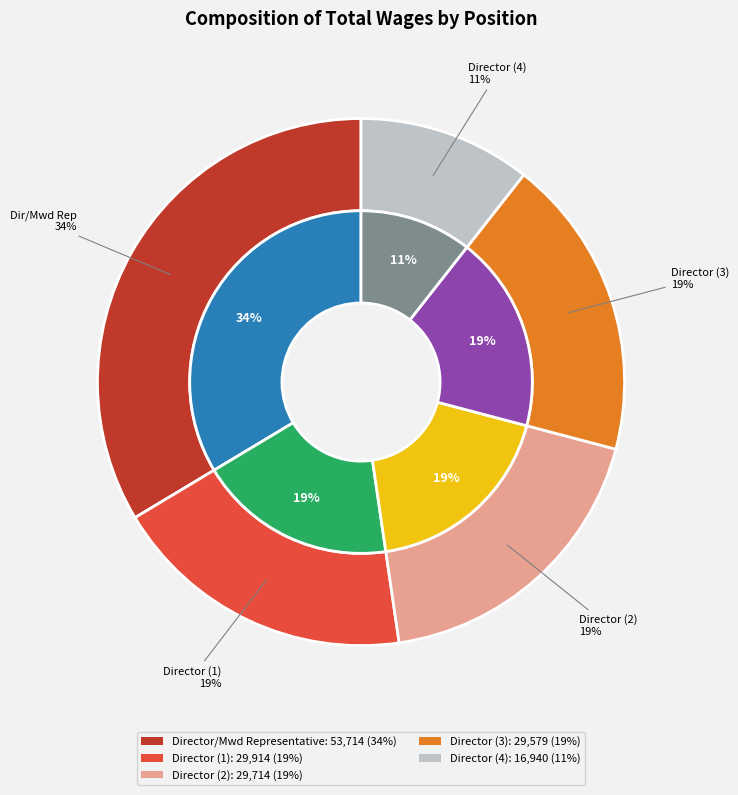

What percentage is the Director slice, to the nearest percent?

19%